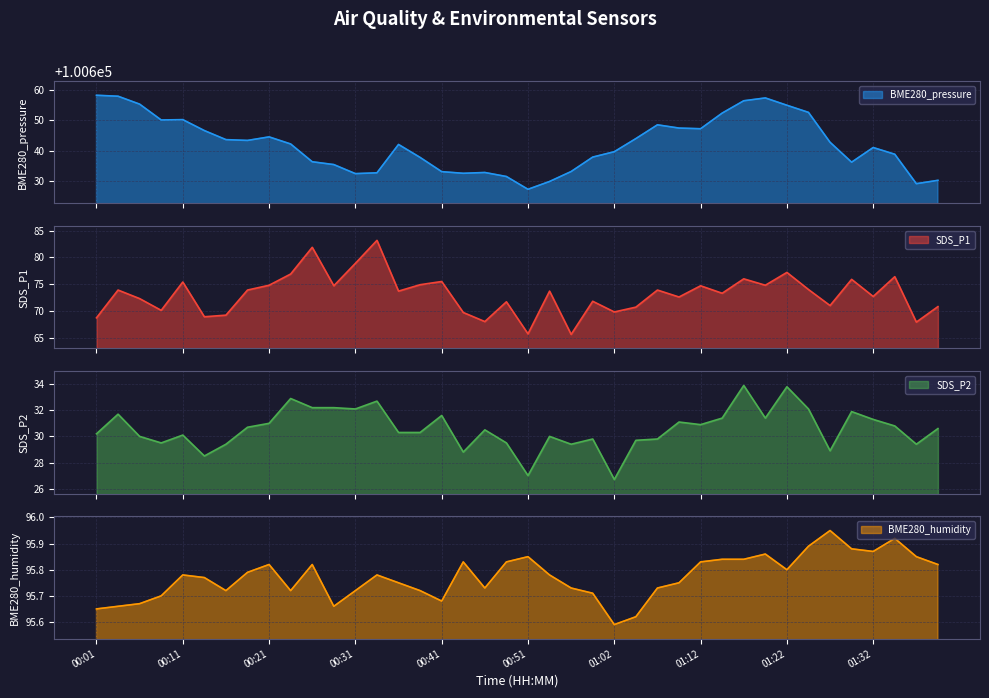

How many lines are shown in the chart?

4